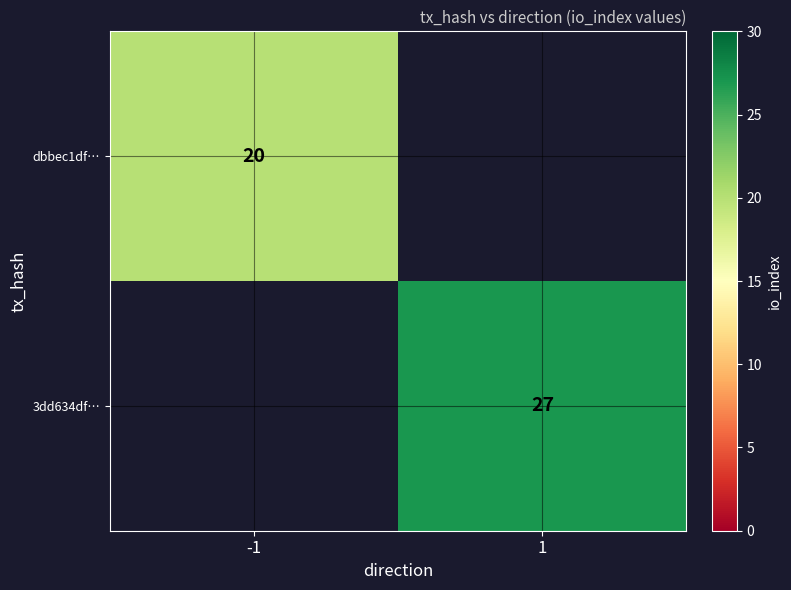

Count the number of categories in the chart.

2